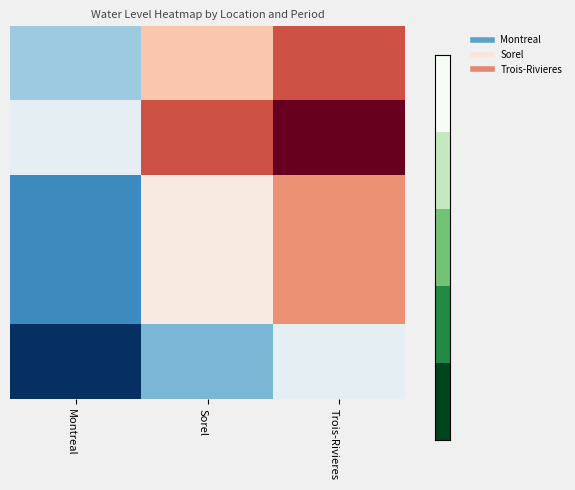

What is the maximum value shown in the chart?

1.9